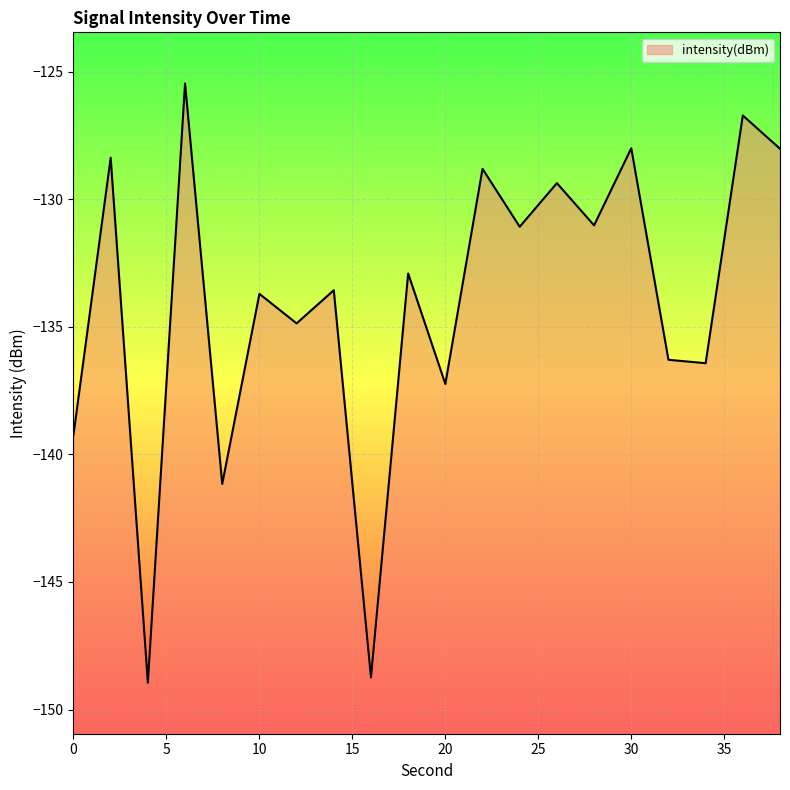

List the labels in order of value, largest first.

6, 36, 30, 38, 2, 22, 26, 28, 24, 18, 14, 10, 12, 32, 34, 20, 0, 8, 16, 4